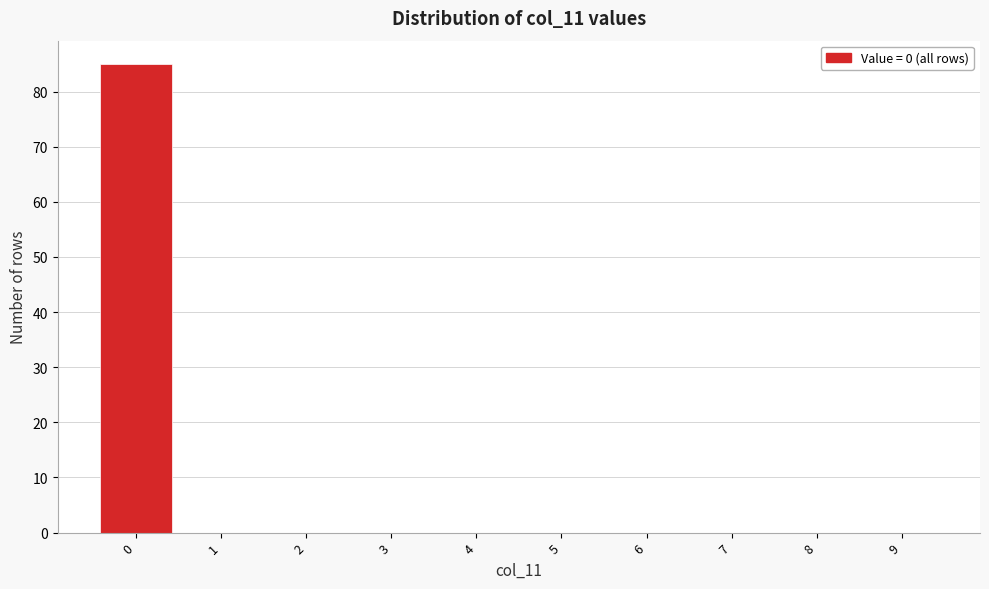

Reading left to right, list every bar in this chart as the range it spans on the x-axis followed by its height. The values are not printed on the chart, so give them approximately, as read against the axis.

-0.5 to 0.5: 85
0.5 to 1.5: 0
1.5 to 2.5: 0
2.5 to 3.5: 0
3.5 to 4.5: 0
4.5 to 5.5: 0
5.5 to 6.5: 0
6.5 to 7.5: 0
7.5 to 8.5: 0
8.5 to 9.5: 0